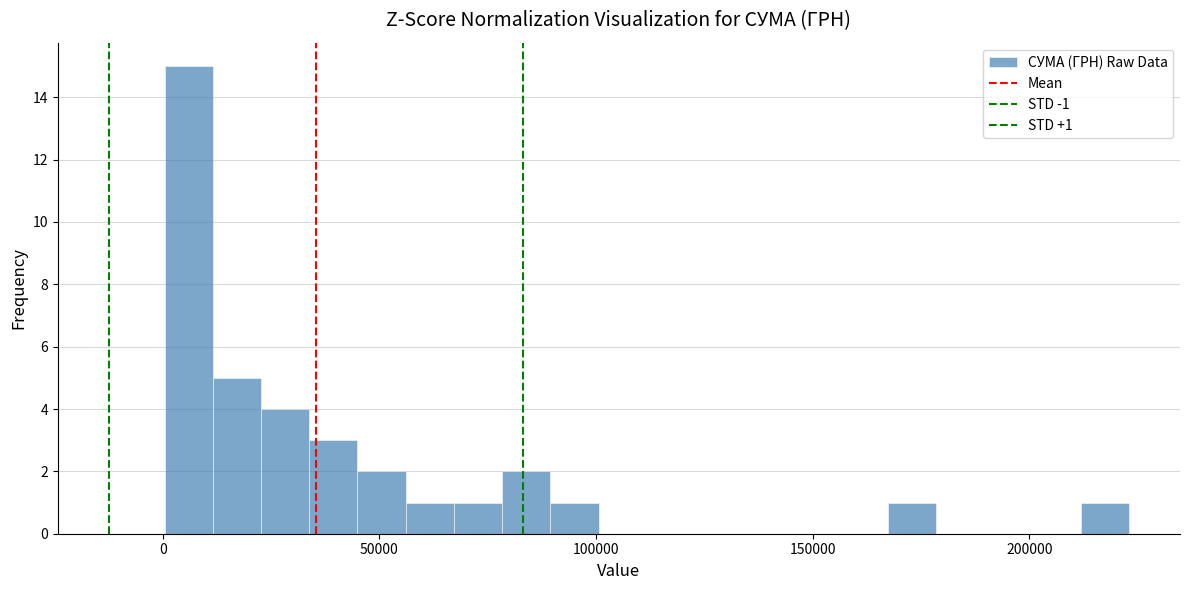

Around what value on the x-axis is the tallest bar? Give the approximate position of its centre, as read against the axis.

5000